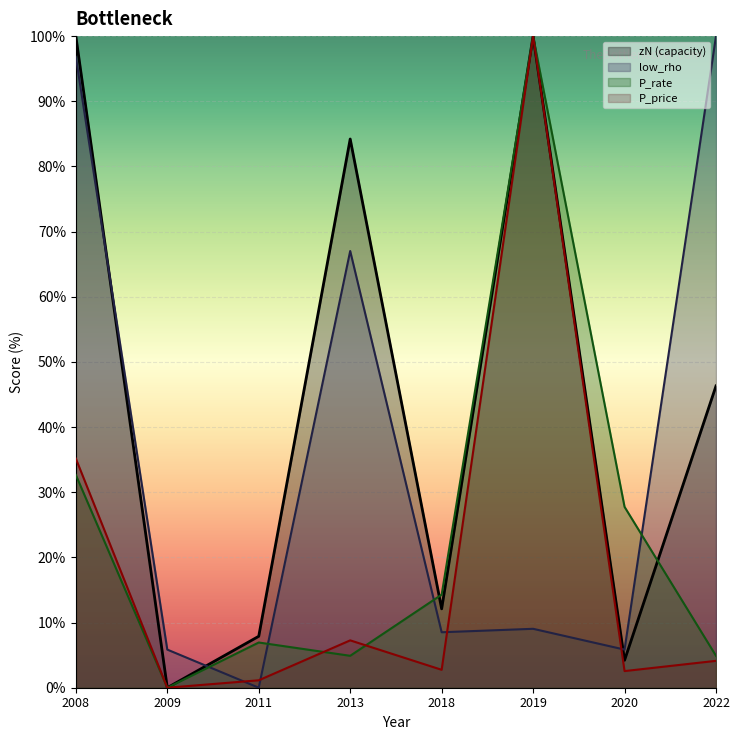

Is the value of zN at 2013 greater than the value of low_rho at 2022?

No